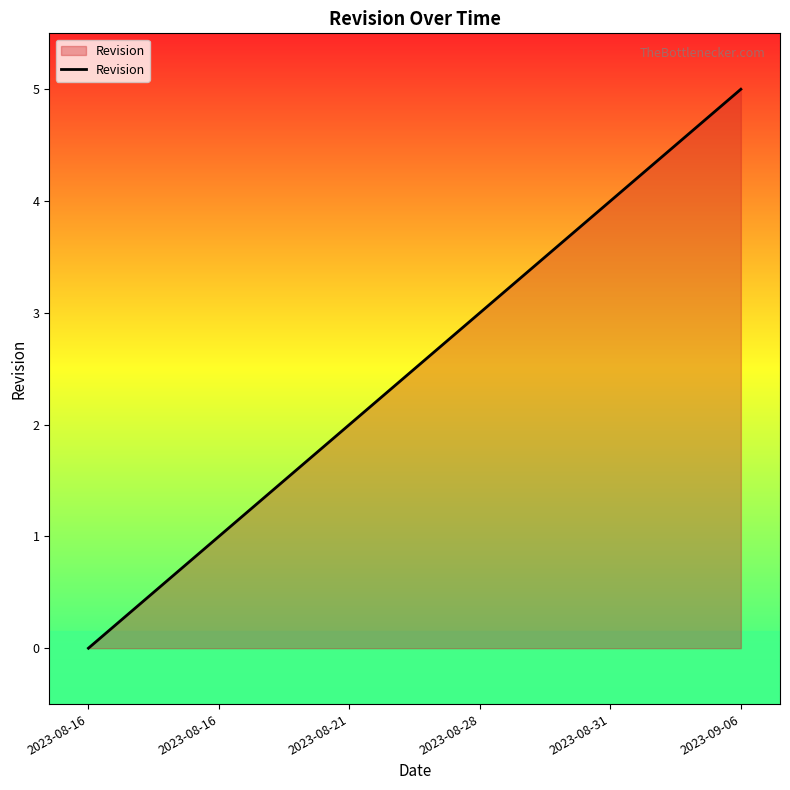

Count the number of data series in this chart.

1